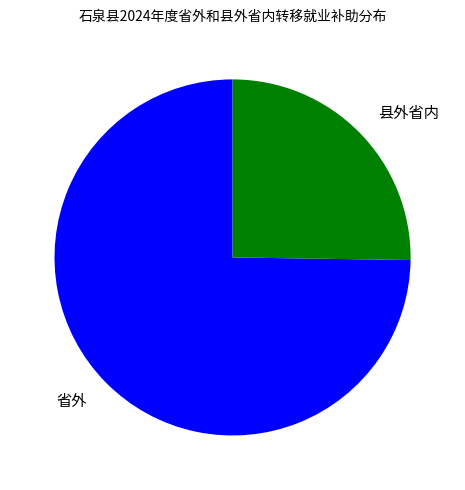

Is the sum of 省外 and 县外省内 greater than half?

Yes